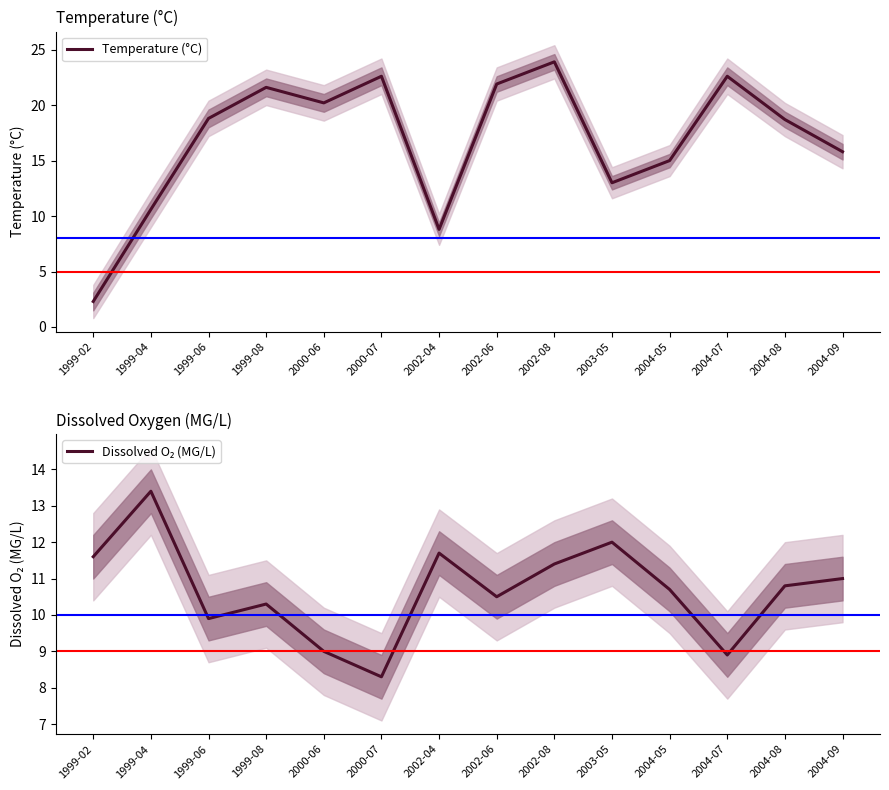

How many data points in Temperature (°C) are less than 18?

6